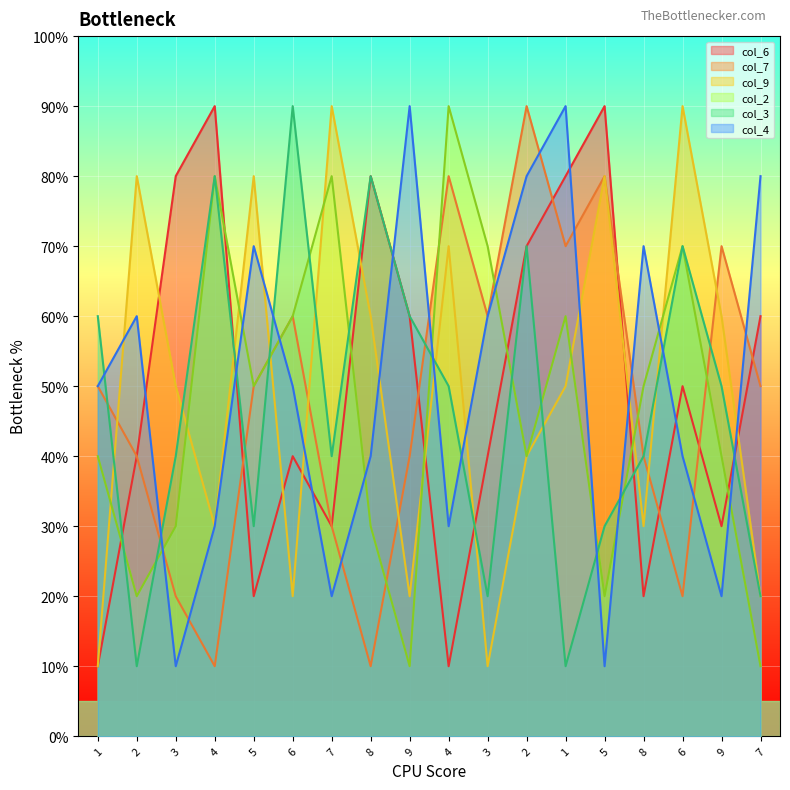

What are all the series names shown in the legend?

col_6, col_7, col_9, col_2, col_3, col_4